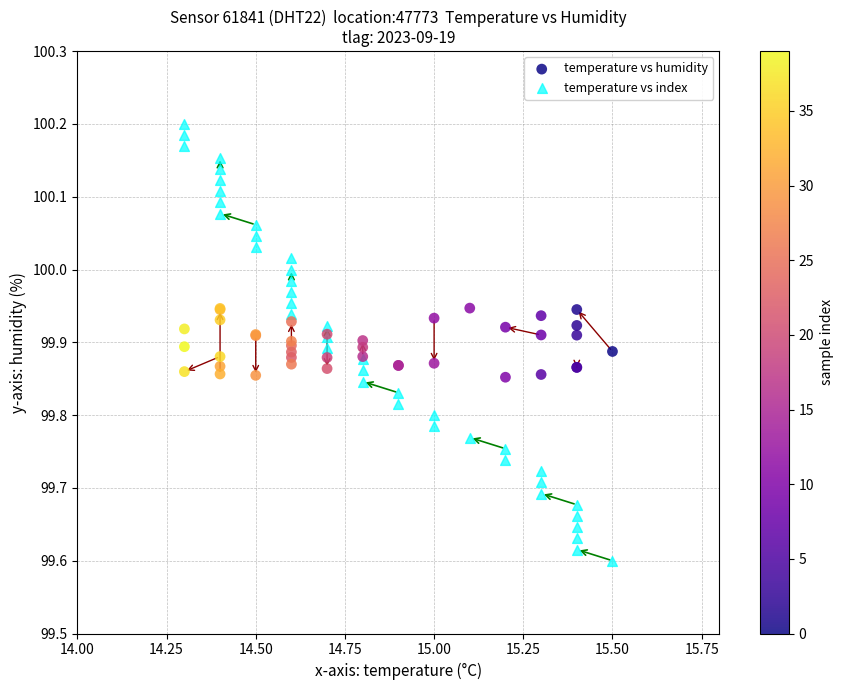

Which series contains the highest Y value?

temperature vs index